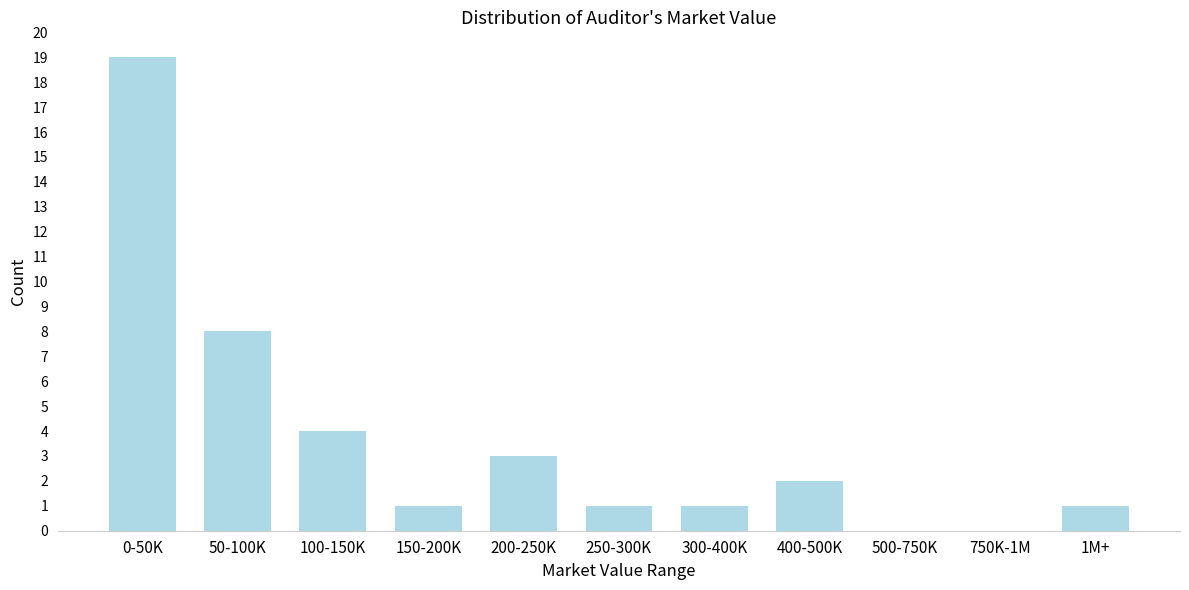

Reading left to right, transcribe all the data shown in this chart.

0-50K=19	50-100K=8	100-150K=4	150-200K=1	200-250K=3	250-300K=1	300-400K=1	400-500K=2	500-750K=0	750K-1M=0	1M+=1